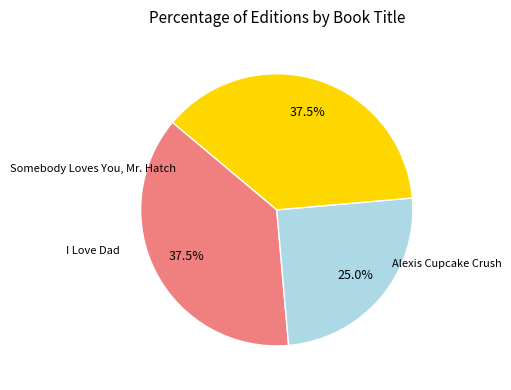

Do Somebody Loves You, Mr. Hatch and Alexis Cupcake Crush together represent more than half of the pie?

Yes